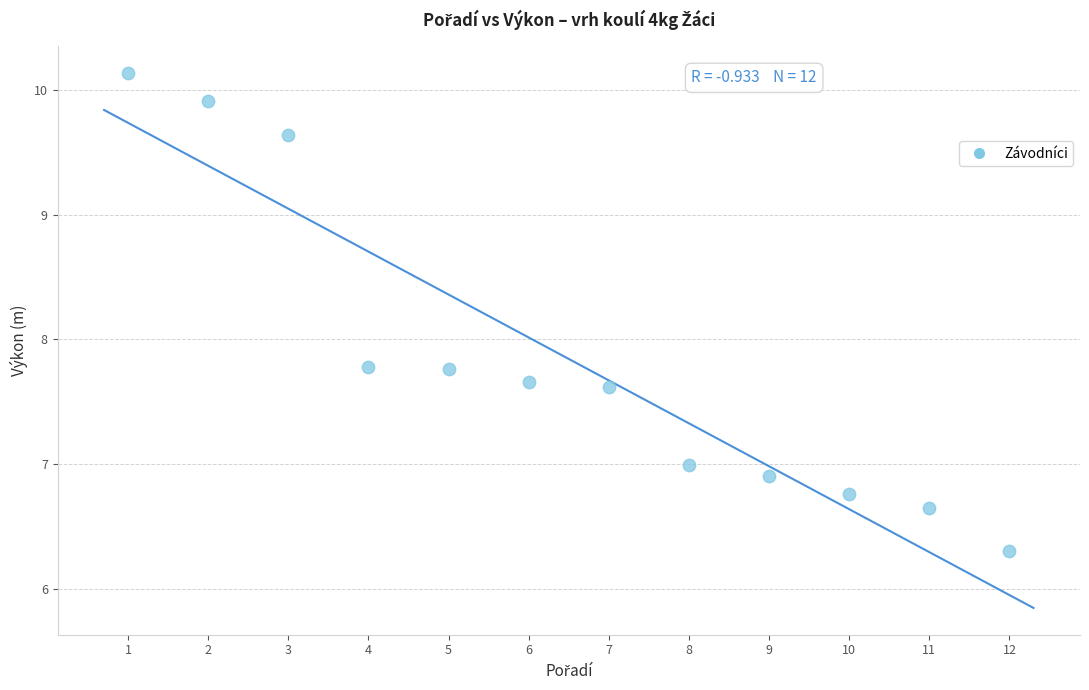

What is the average Y value?

7.8